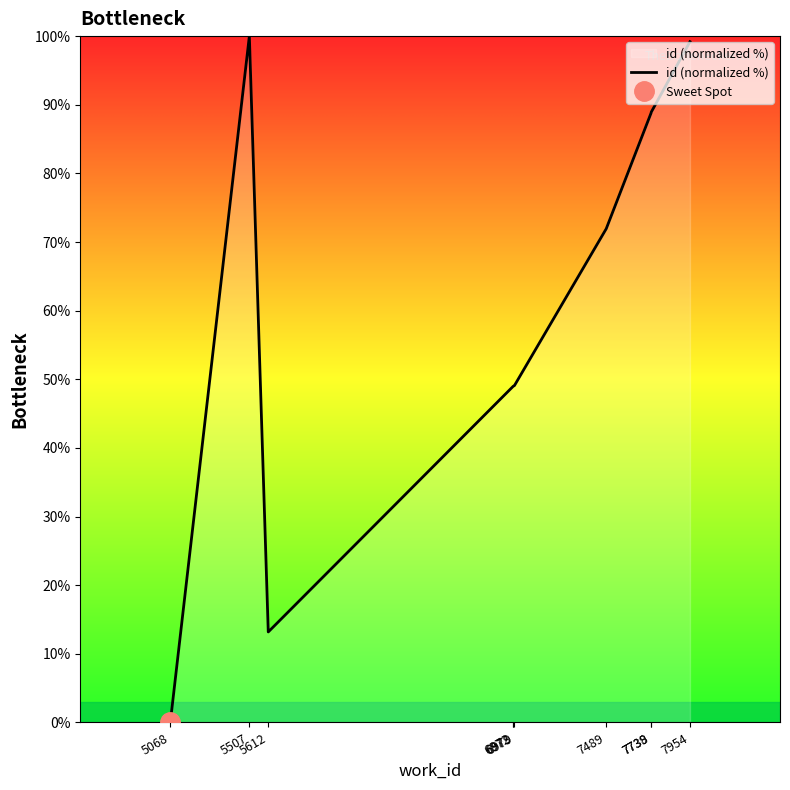

Where is the first local maximum?

5507